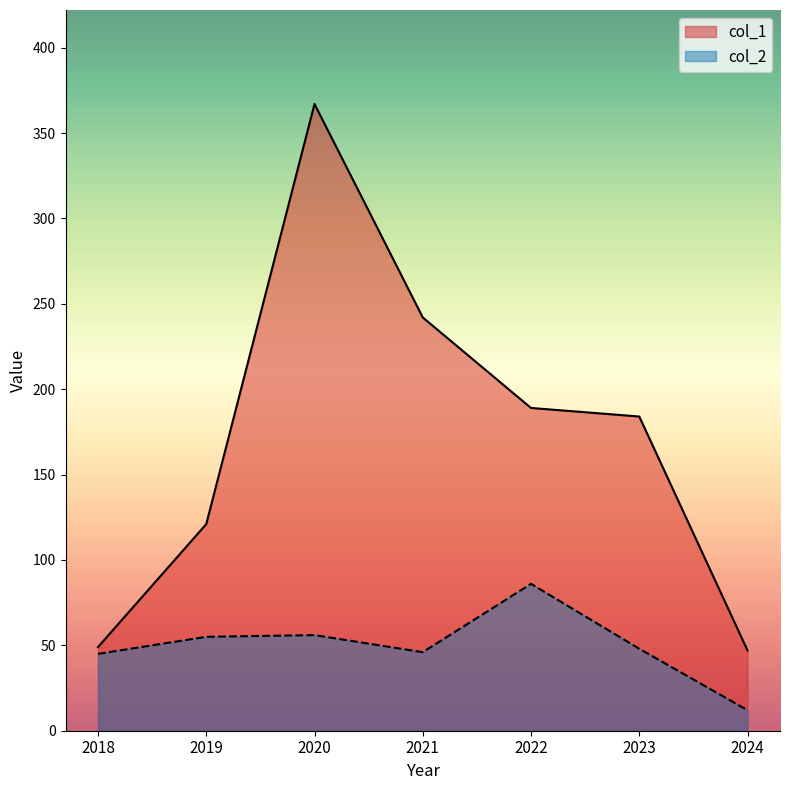

What is the spread (max minus min) of values at 2021?

196